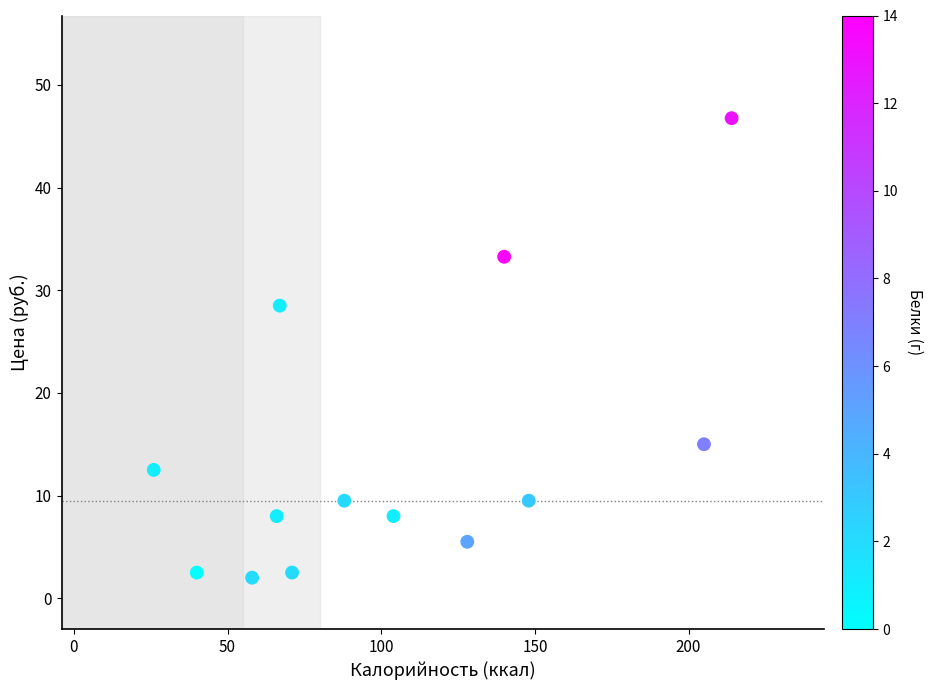

What is the range of Y values (max minus min)?

44.8